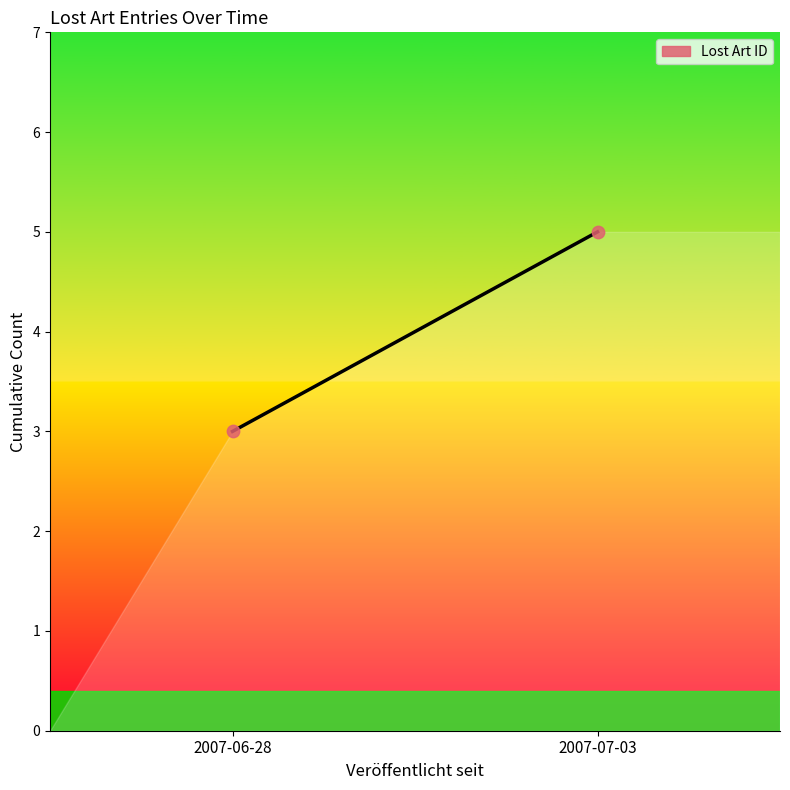

What is the average Y value?

4